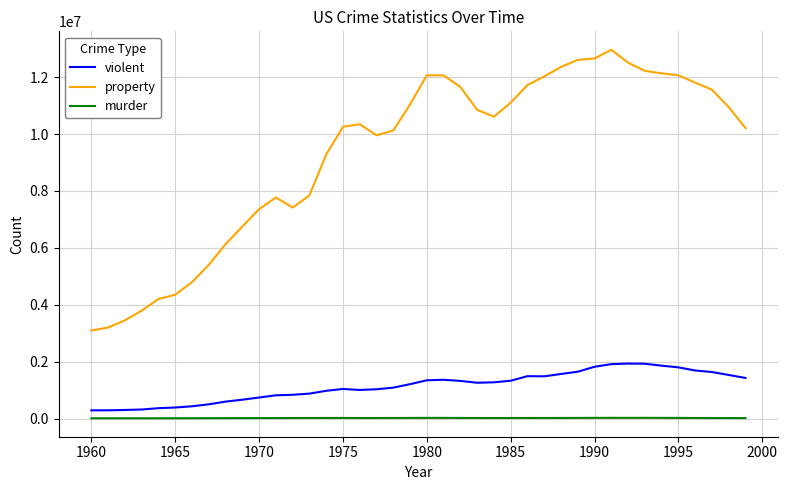

In violent, how many points are higher than both neighbors (excluding endpoints)?

4